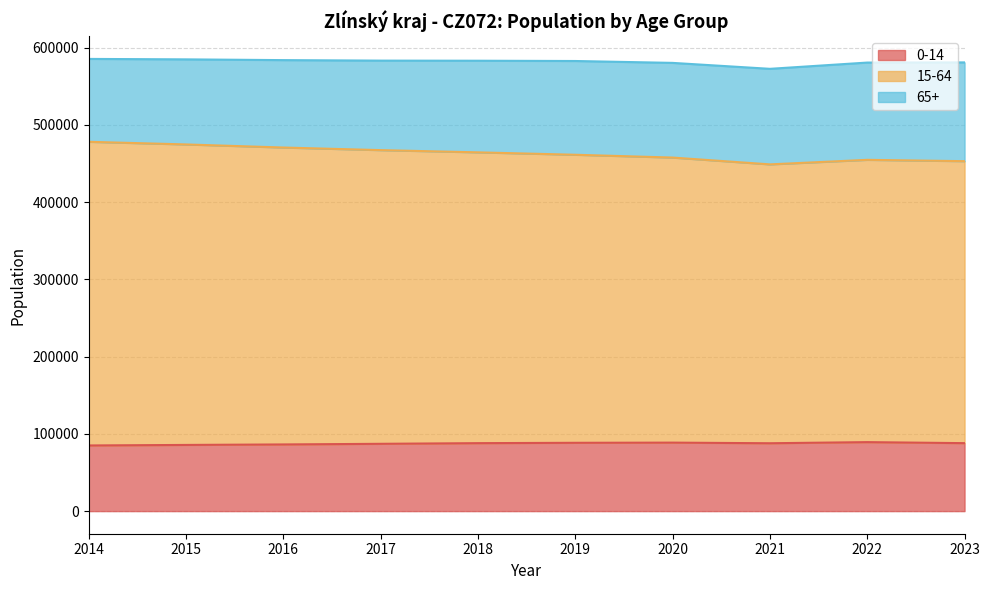

In 15-64, how many points are lower than both neighbors (excluding endpoints)?

1